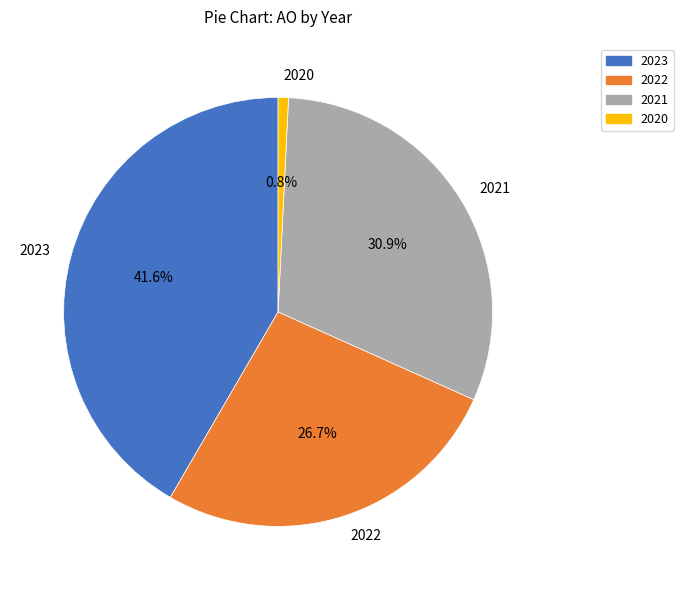

To the nearest percent, what is the difference between the largest and smallest slice percentages?

41%